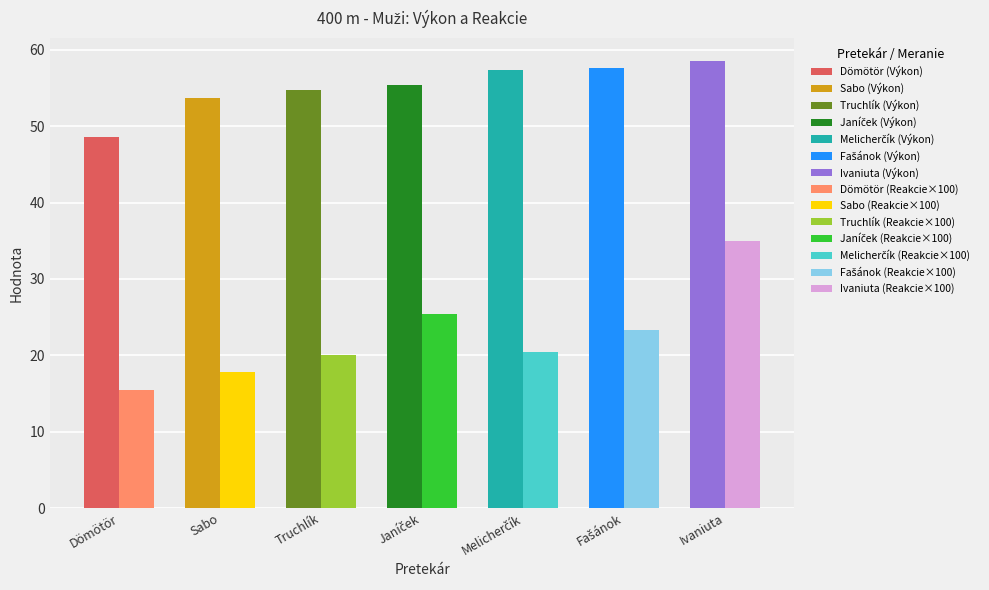

Rank the categories by Výkon value from highest to lowest.

Ivaniuta Taras, Fašánok Viktor, Melicherčík Ján, Janíček Adam, Truchlík Michal, Sabo Milan, Dömötör Patrik